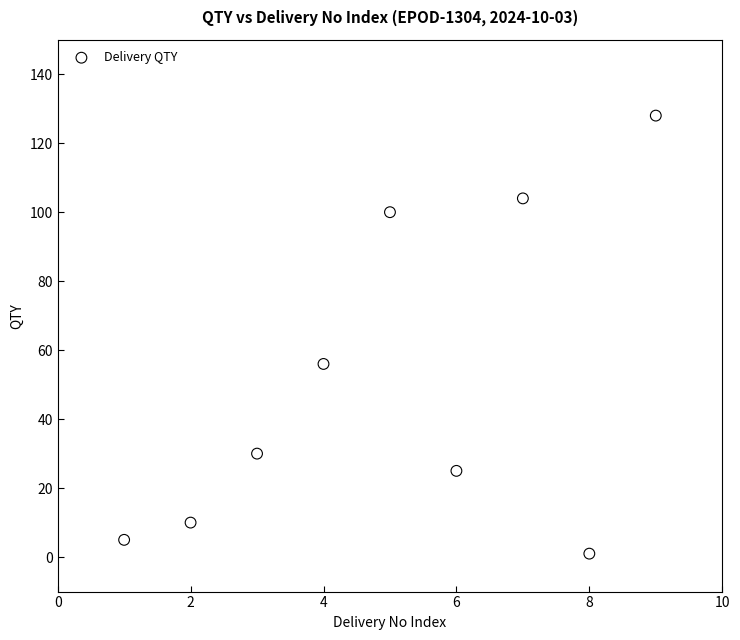

What Y value in the scatter plot is closest to 64?

56